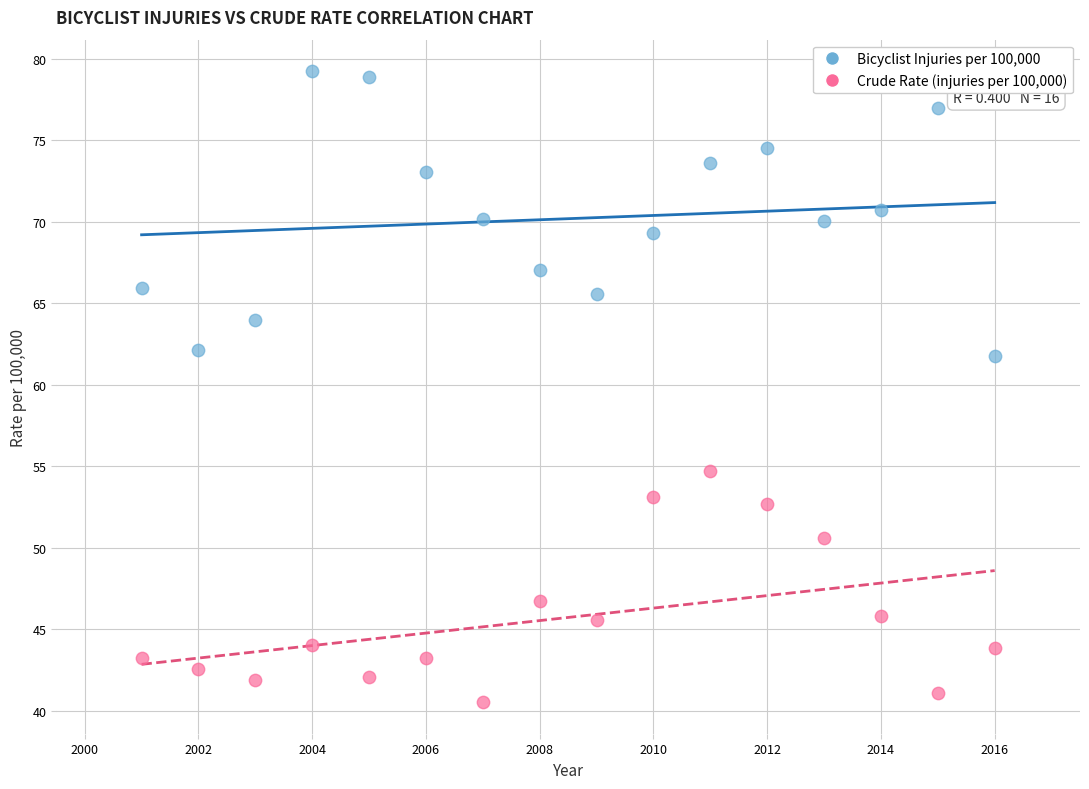

Across all data points, what is the range of Y values (max minus min)?

38.7